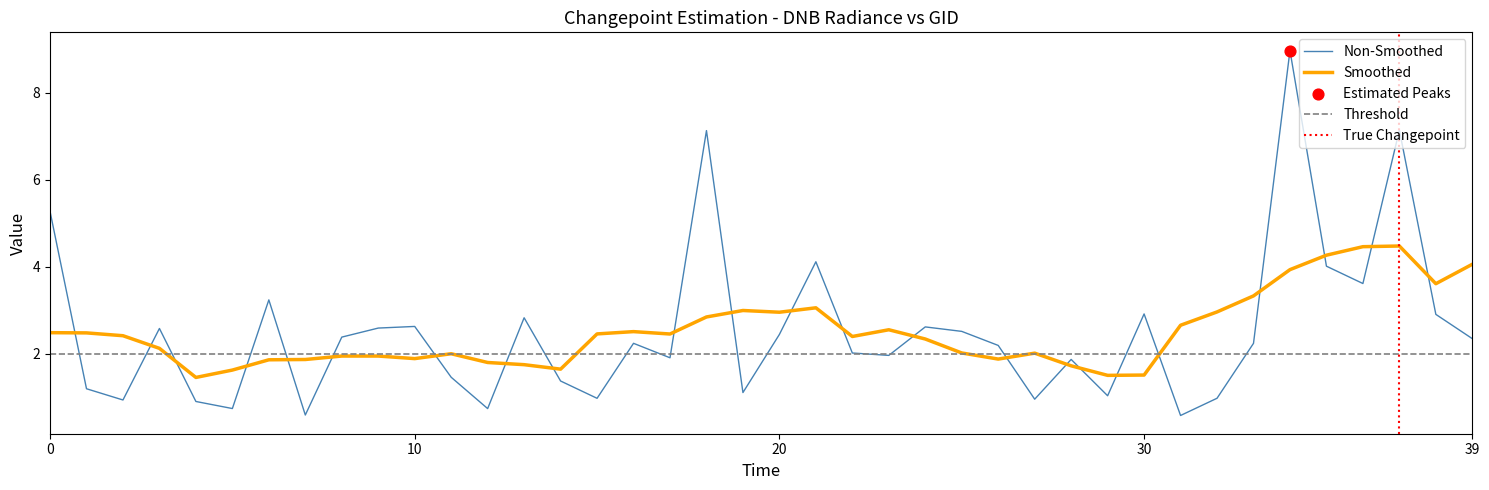

Which has a higher value, 10 or 8?

10